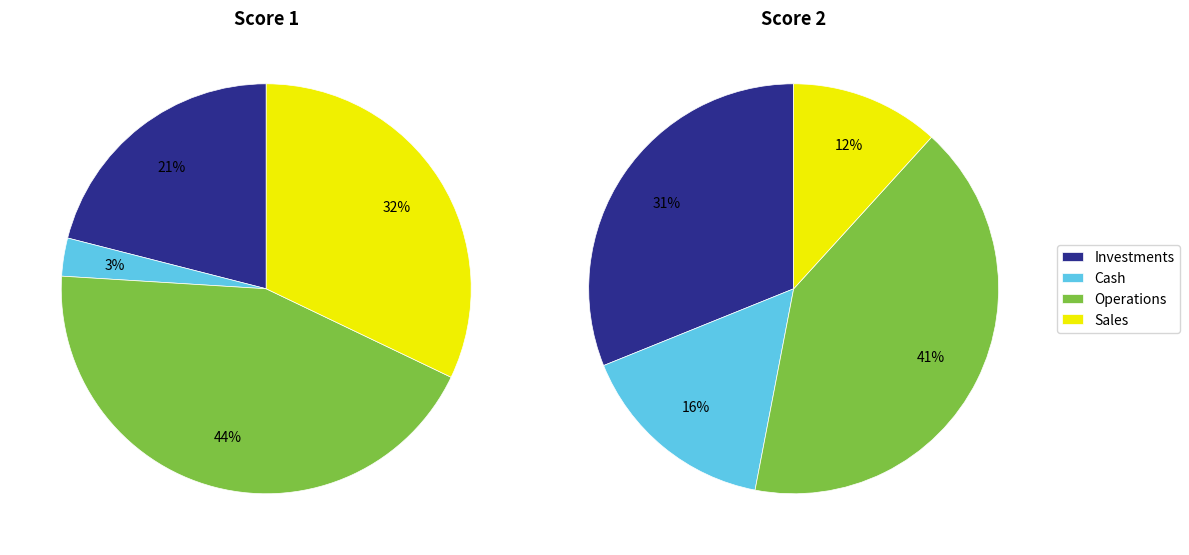

Is there a majority slice in this chart?

No